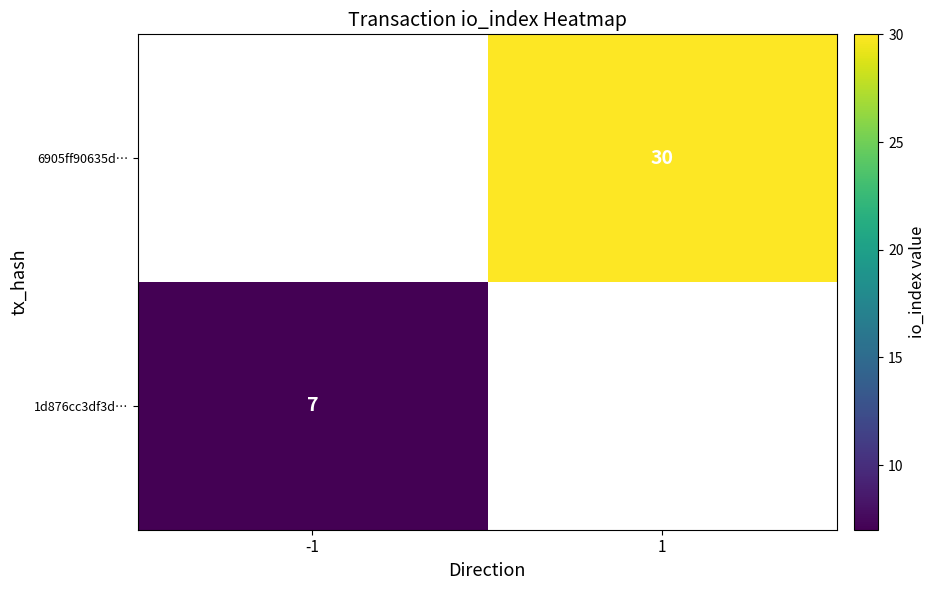

The 1d876cc3df3d… series shows 7 at -1. True or false?

True